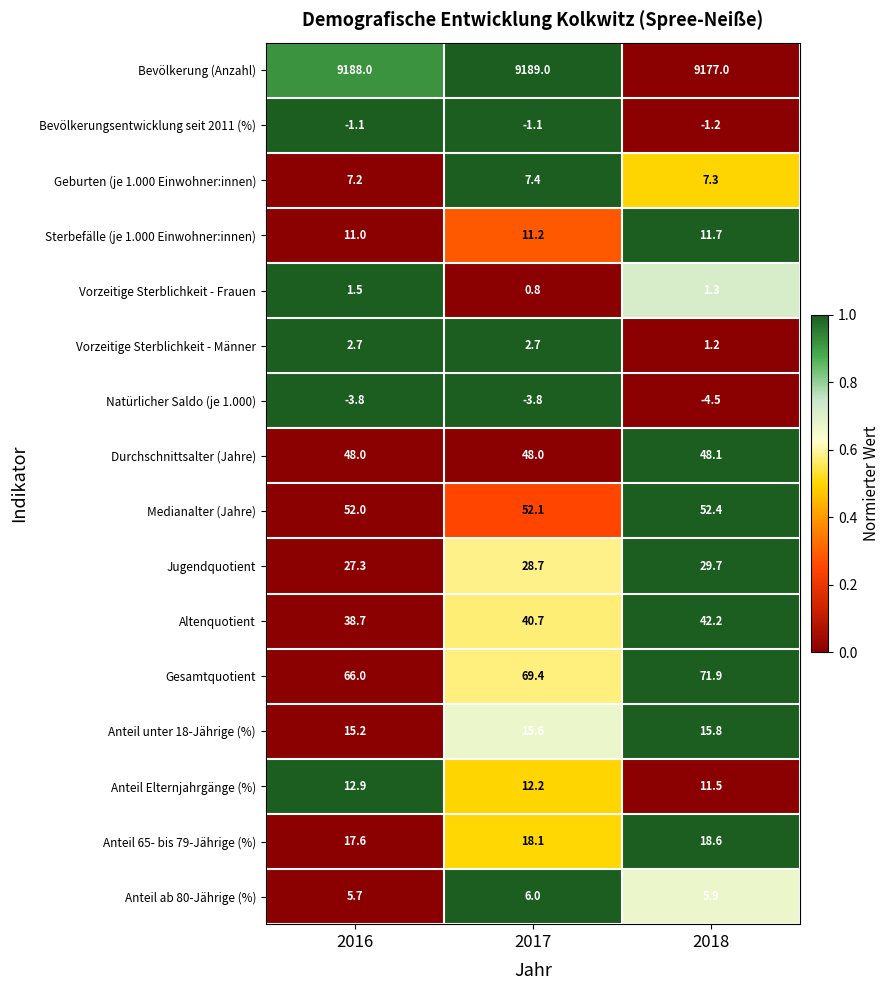

Which series has the largest range (max minus min)?

Bevölkerung (Anzahl)